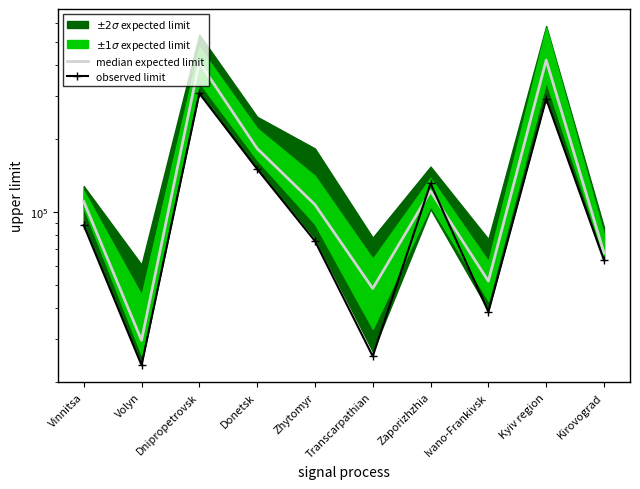

True or false: the data has more than 1 interior local peaks.

True